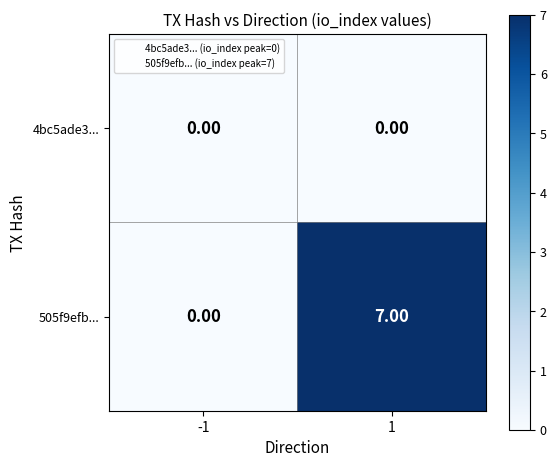

Between -1 and 1, which series saw the biggest shift?

505f9efb...